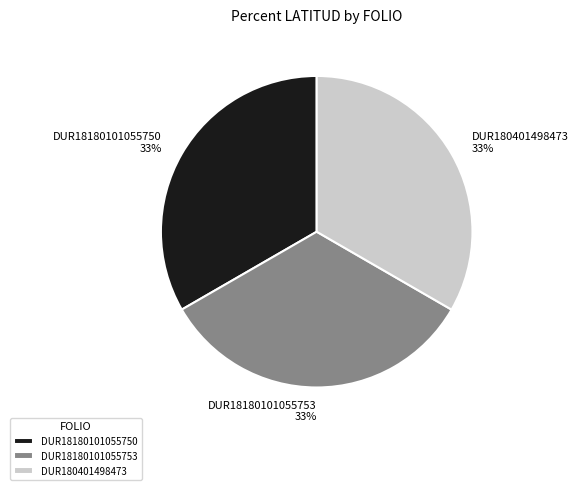

To the nearest percent, what portion does DUR18180101055753 represent?

33%